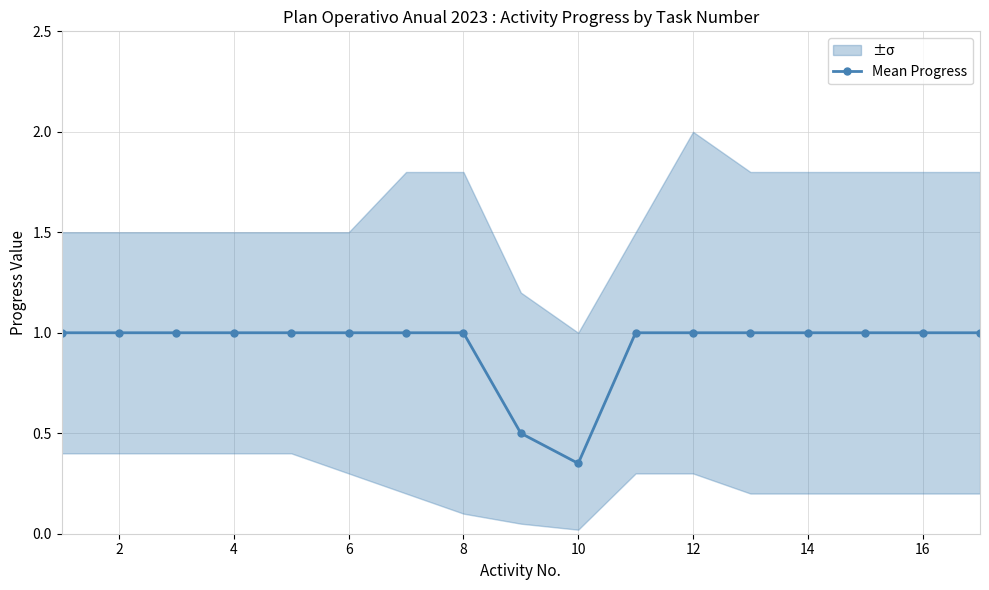

True or false: Mean Progress has a value of 0.2 at 10.

False